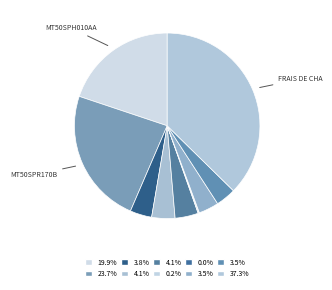

Count the number of slices in the pie.

10